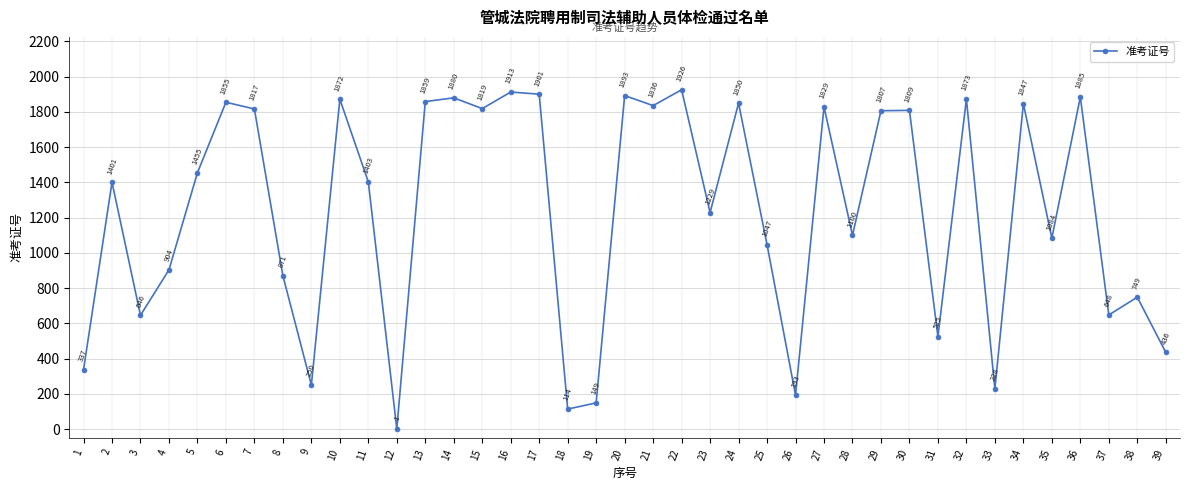

List the labels in order of value, smallest first.

12, 18, 19, 26, 33, 9, 1, 39, 31, 3, 37, 38, 8, 4, 25, 35, 28, 23, 2, 11, 5, 29, 30, 7, 15, 27, 21, 34, 24, 6, 13, 10, 32, 14, 36, 20, 17, 16, 22